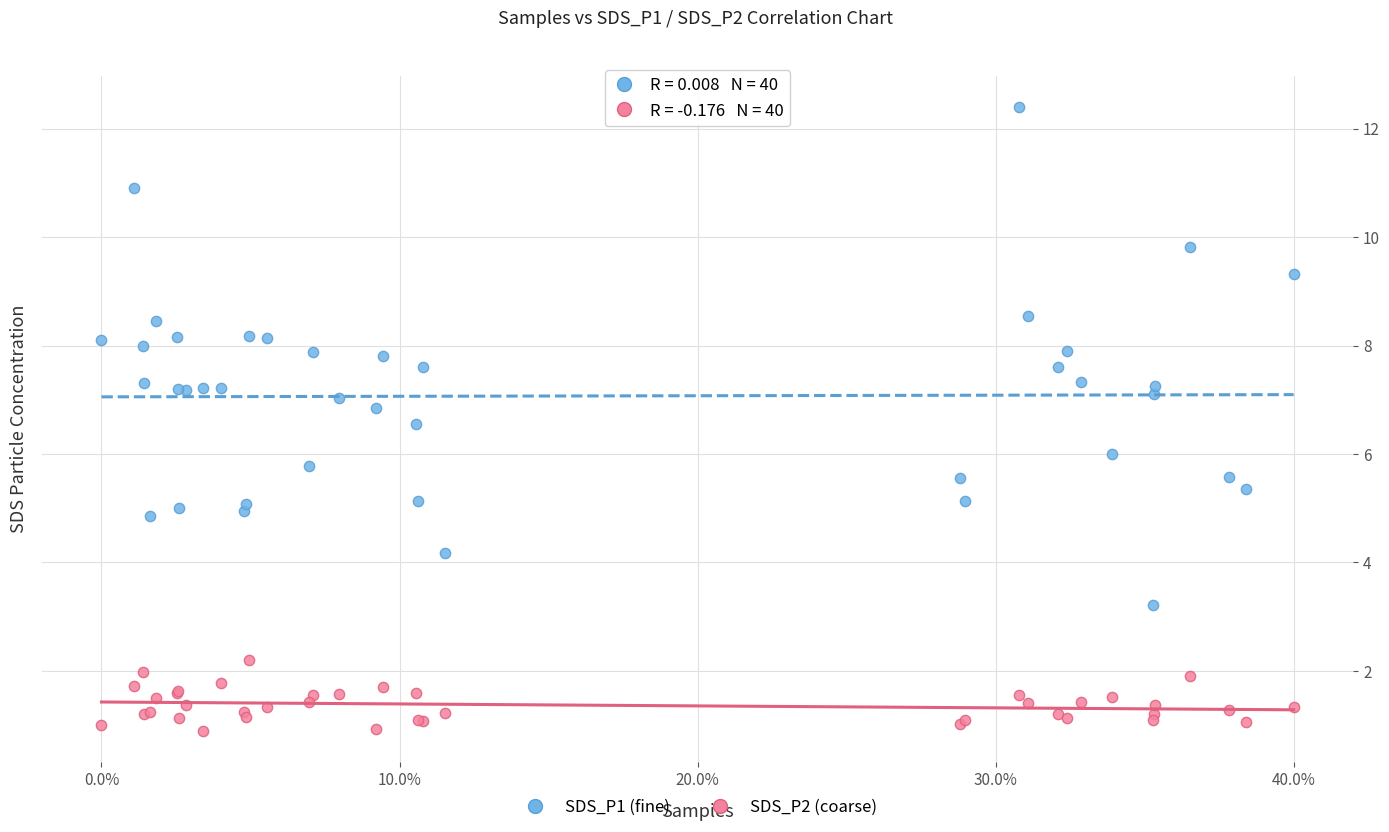

Which series reaches the maximum Y coordinate?

SDS_P1 (fine)